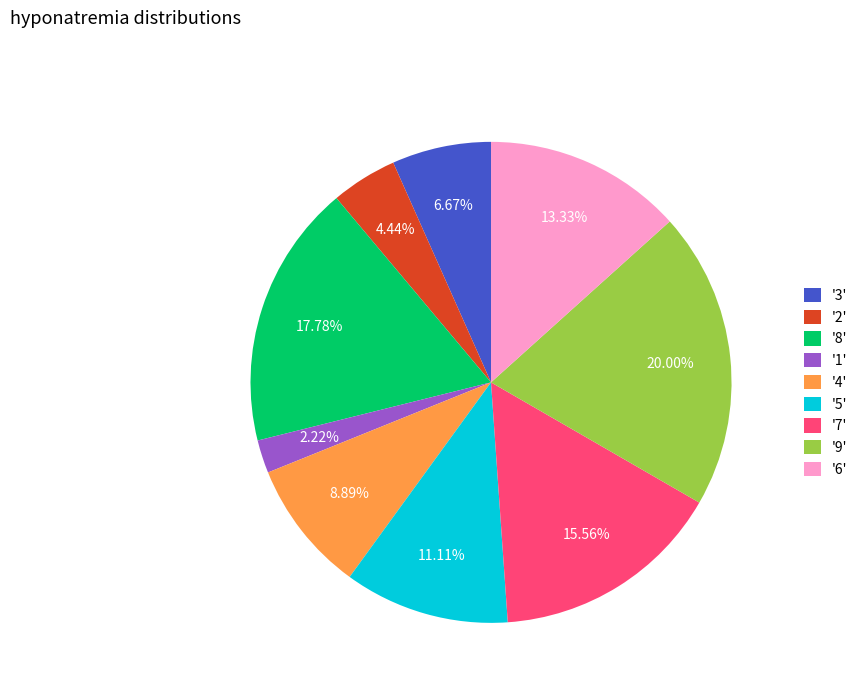

Do '3' and '2' together represent more than half of the pie?

No